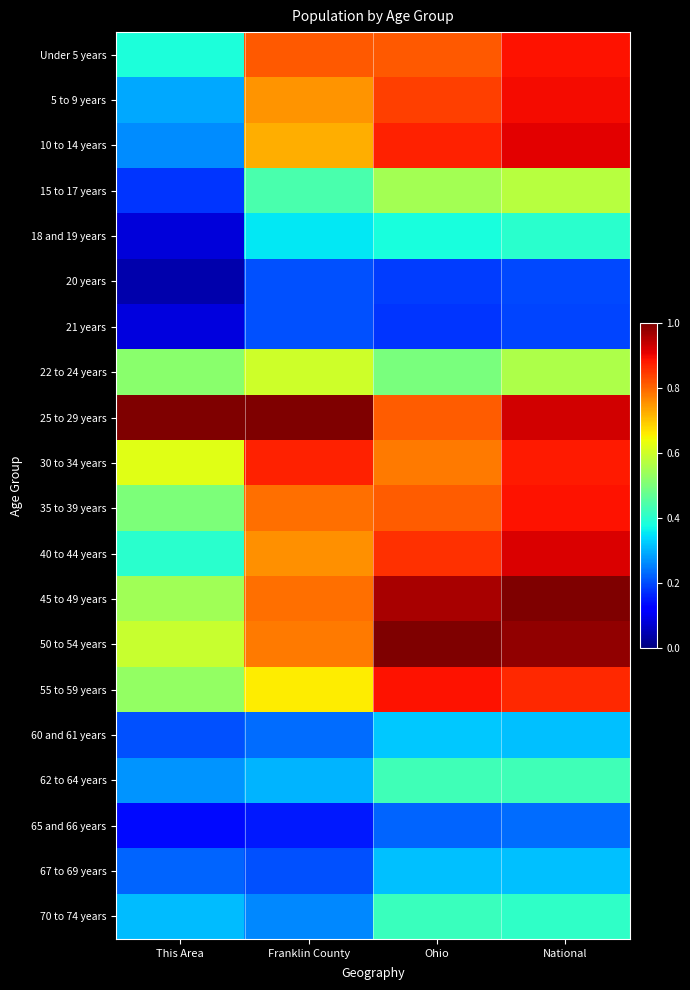

Reading left to right, what are all the values shown in this chart?

Under 5 years: This Area=0.4	Franklin County=0.8	Ohio=0.8	National=0.9
5 to 9 years: This Area=0.3	Franklin County=0.8	Ohio=0.8	National=0.9
10 to 14 years: This Area=0.3	Franklin County=0.7	Ohio=0.9	National=0.9
15 to 17 years: This Area=0.2	Franklin County=0.4	Ohio=0.5	National=0.6
18 and 19 years: This Area=0.1	Franklin County=0.4	Ohio=0.4	National=0.4
20 years: This Area=0.0	Franklin County=0.2	Ohio=0.2	National=0.2
21 years: This Area=0.1	Franklin County=0.2	Ohio=0.2	National=0.2
22 to 24 years: This Area=0.5	Franklin County=0.6	Ohio=0.5	National=0.6
25 to 29 years: This Area=1.0	Franklin County=1.0	Ohio=0.8	National=0.9
30 to 34 years: This Area=0.6	Franklin County=0.9	Ohio=0.8	National=0.9
35 to 39 years: This Area=0.5	Franklin County=0.8	Ohio=0.8	National=0.9
40 to 44 years: This Area=0.4	Franklin County=0.8	Ohio=0.9	National=0.9
45 to 49 years: This Area=0.5	Franklin County=0.8	Ohio=1.0	National=1.0
50 to 54 years: This Area=0.6	Franklin County=0.8	Ohio=1.0	National=1.0
55 to 59 years: This Area=0.5	Franklin County=0.7	Ohio=0.9	National=0.9
60 and 61 years: This Area=0.2	Franklin County=0.2	Ohio=0.3	National=0.3
62 to 64 years: This Area=0.3	Franklin County=0.3	Ohio=0.4	National=0.4
65 and 66 years: This Area=0.1	Franklin County=0.2	Ohio=0.2	National=0.2
67 to 69 years: This Area=0.2	Franklin County=0.2	Ohio=0.3	National=0.3
70 to 74 years: This Area=0.3	Franklin County=0.3	Ohio=0.4	National=0.4